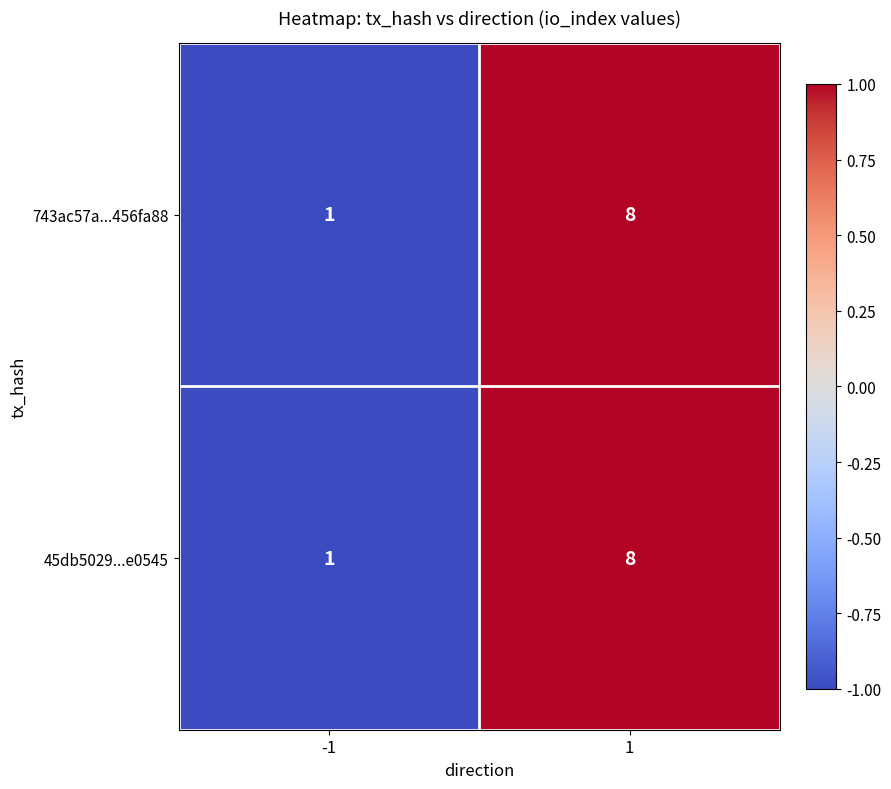

List the labels in order of 743ac57a...456fa88 value, largest first.

1, -1